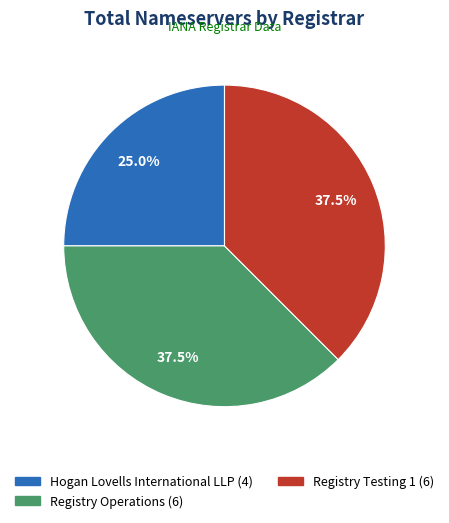

Does any single category account for the majority?

No